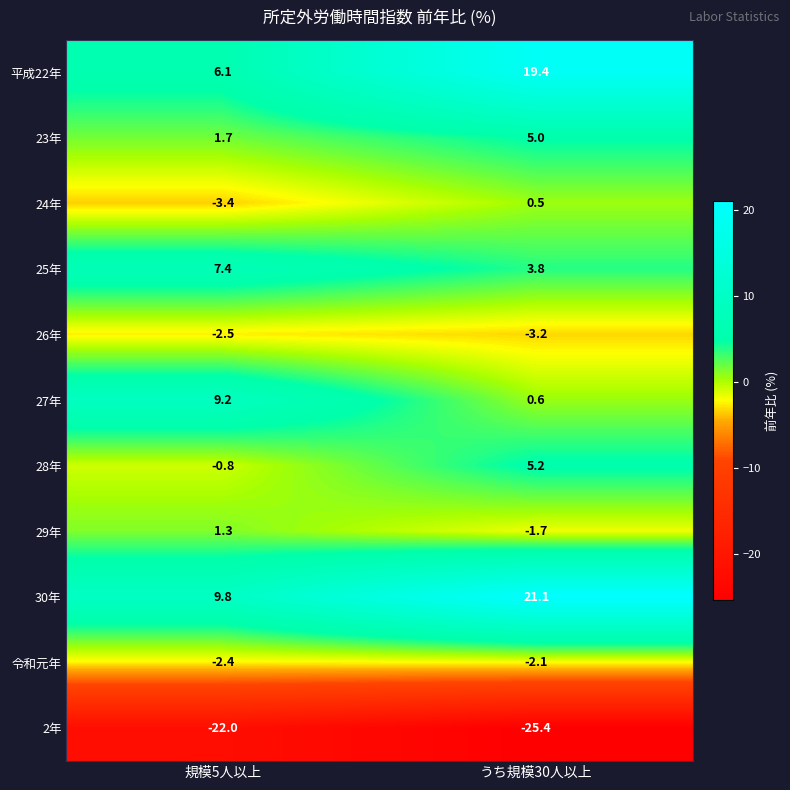

Where is 令和元年 nearest to the value -2?

うち規模30人以上